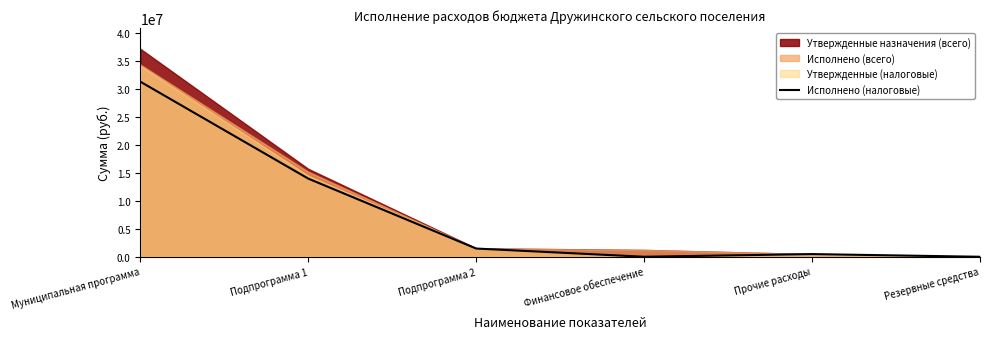

Which label corresponds to the smallest value in the chart?

Финансовое обеспечение